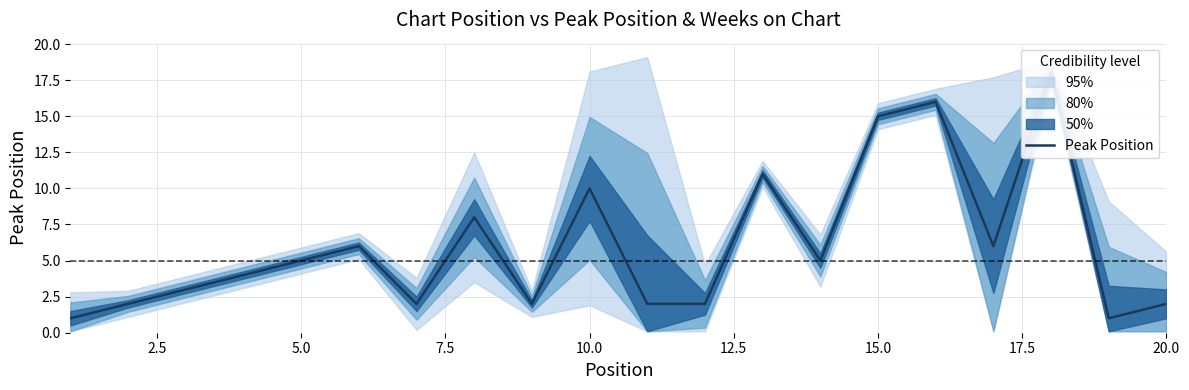

True or false: the data has more than 2 interior local peaks.

True